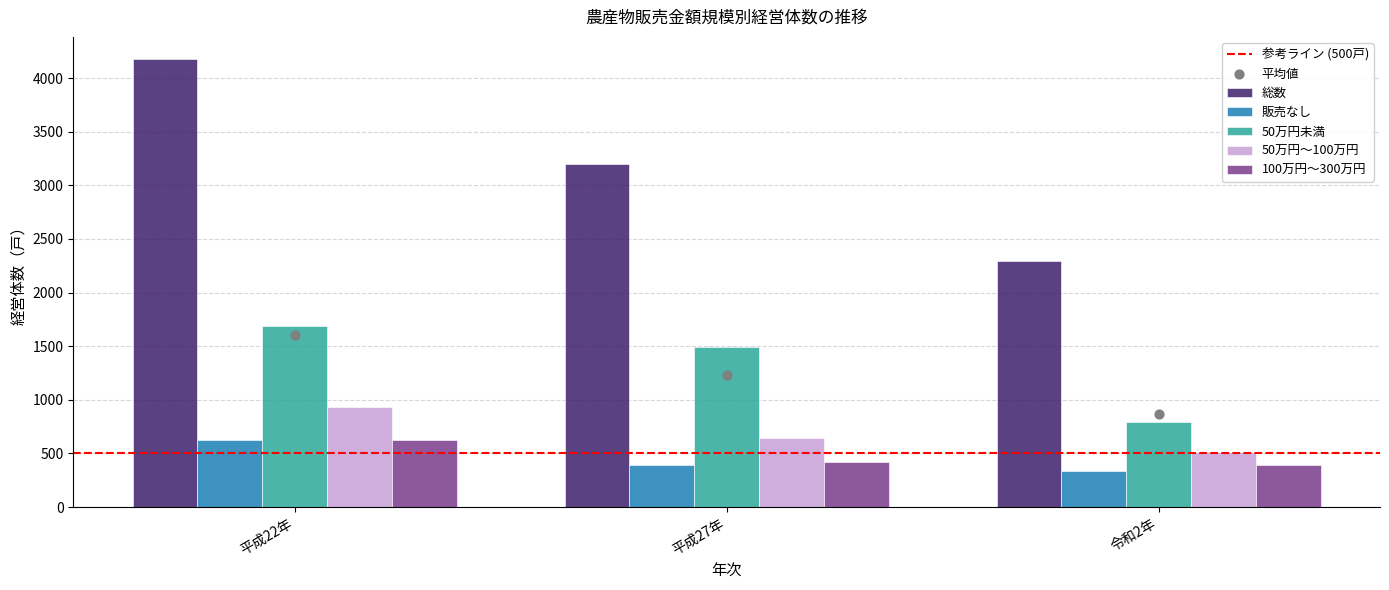

What is the total value across all series at 平成27年?

6151